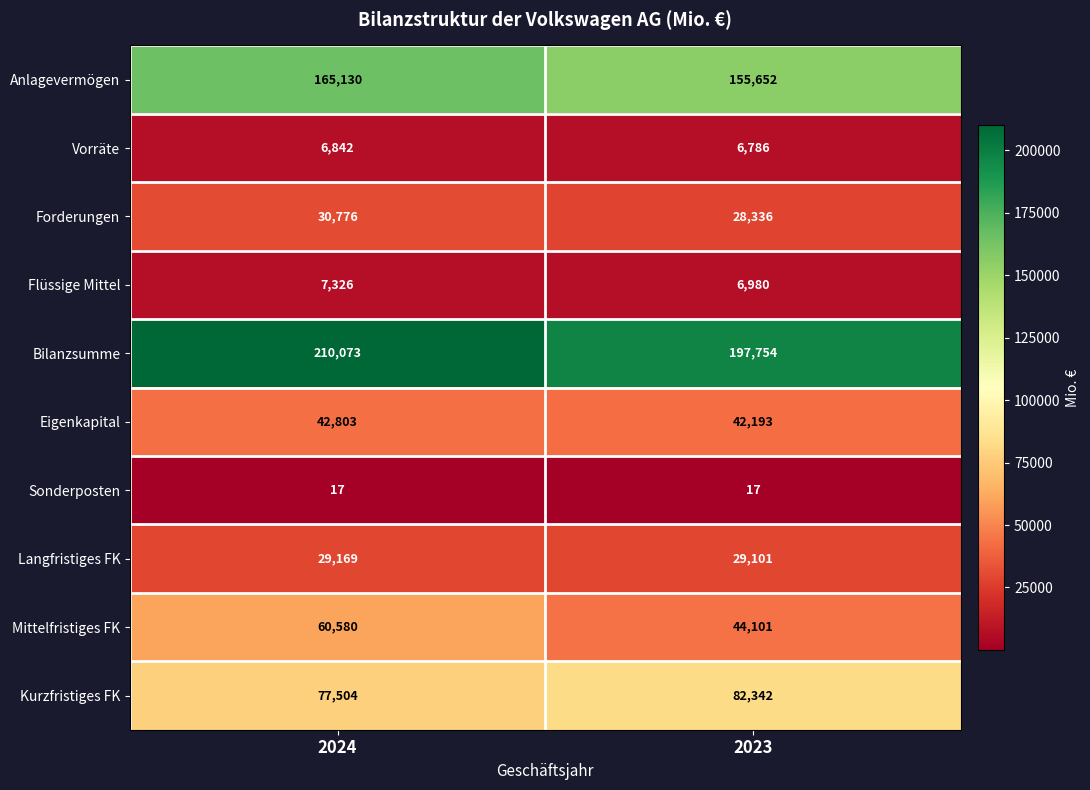

What is the sum of the Anlagevermögen values at 2023 and 2024?

320782